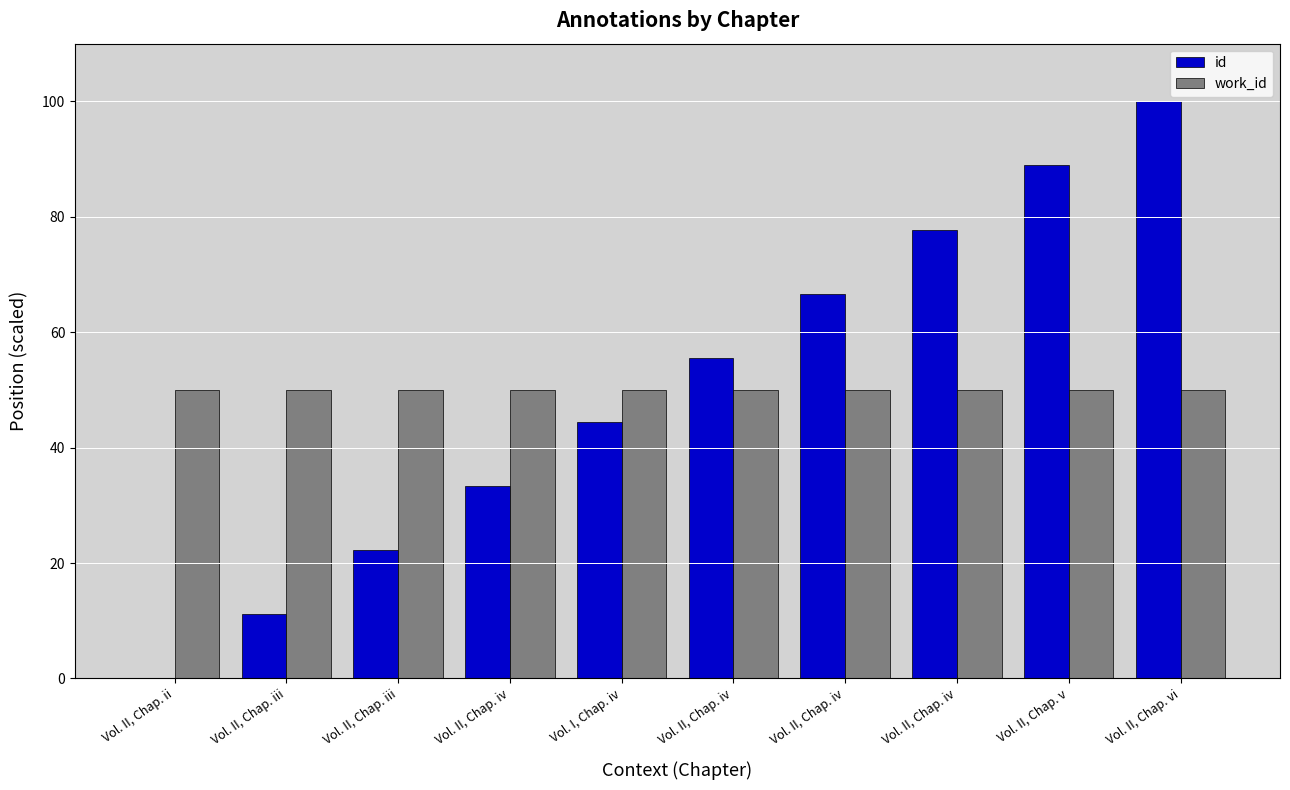

Is the value of work_id at Vol. II, Chap. vi greater than the value of id at Vol. II, Chap. iii?

Yes